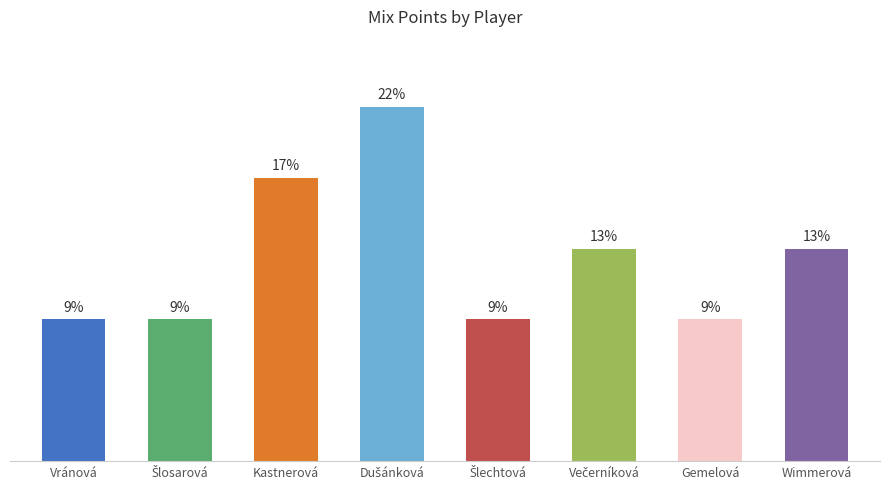

What is the label of the 1st bar from the left?

Vránová